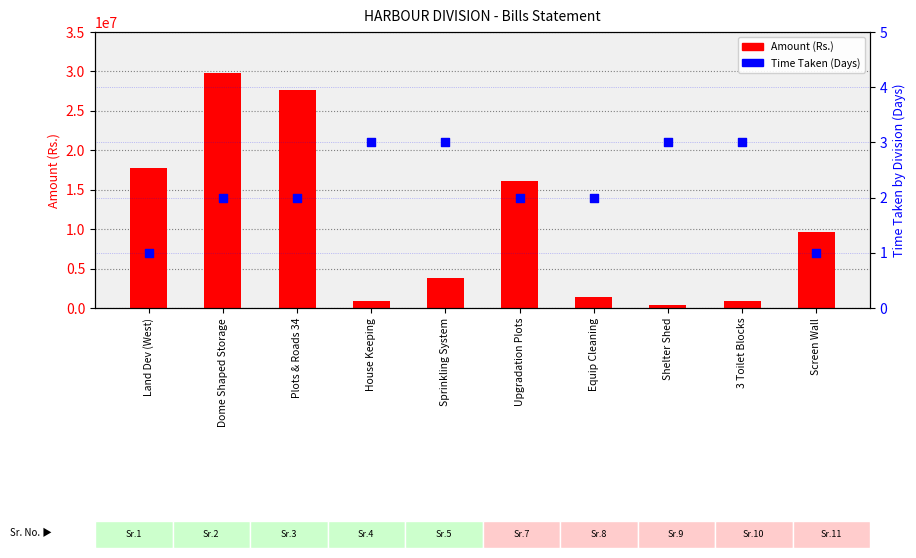

Which series has the widest spread of Y values?

Amount (Rs.)